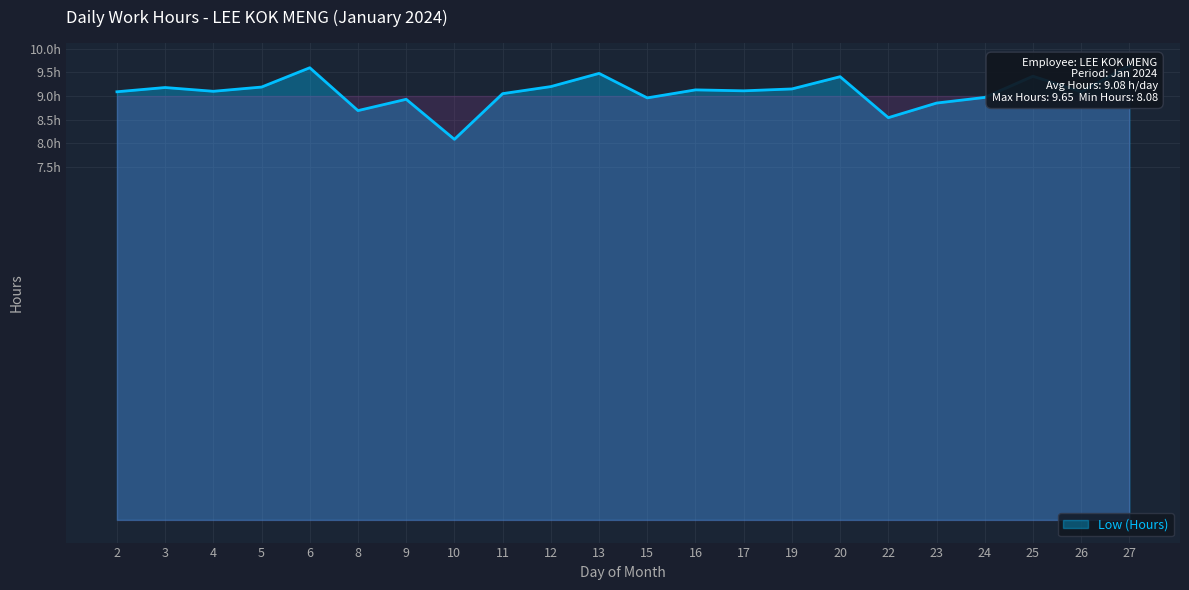

What is the difference between the values at 23 and 2?

0.2